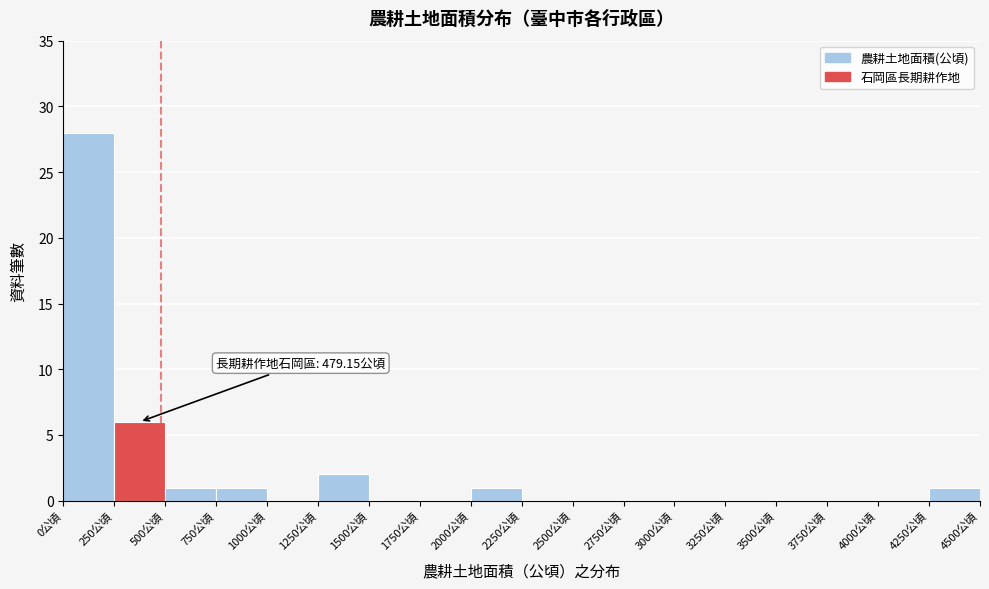

Which range on the x-axis has the tallest bar?

0 to 250